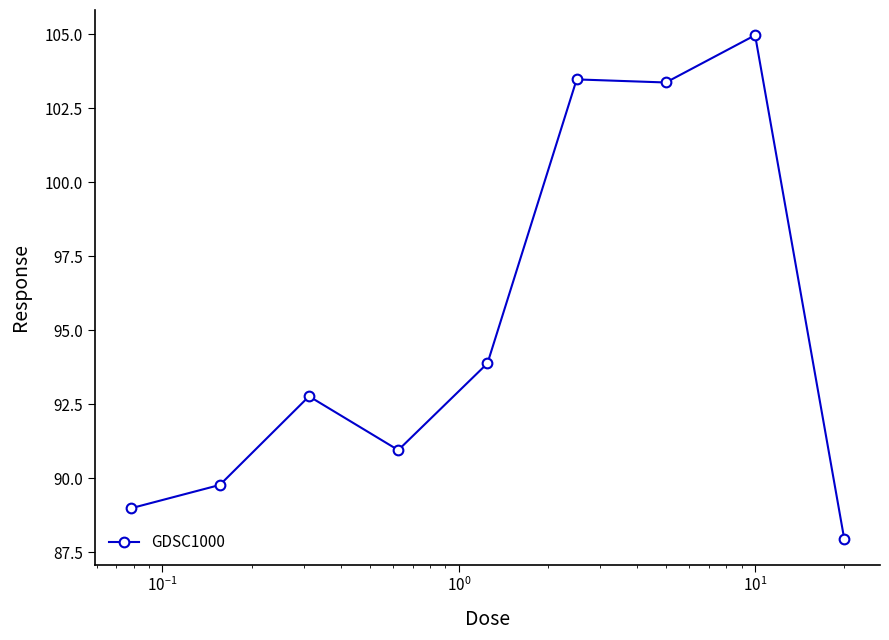

Reading right to left, list all the values displayed in this chart.

87.9	105.0	103.4	103.5	93.9	91.0	92.8	89.8	89.0